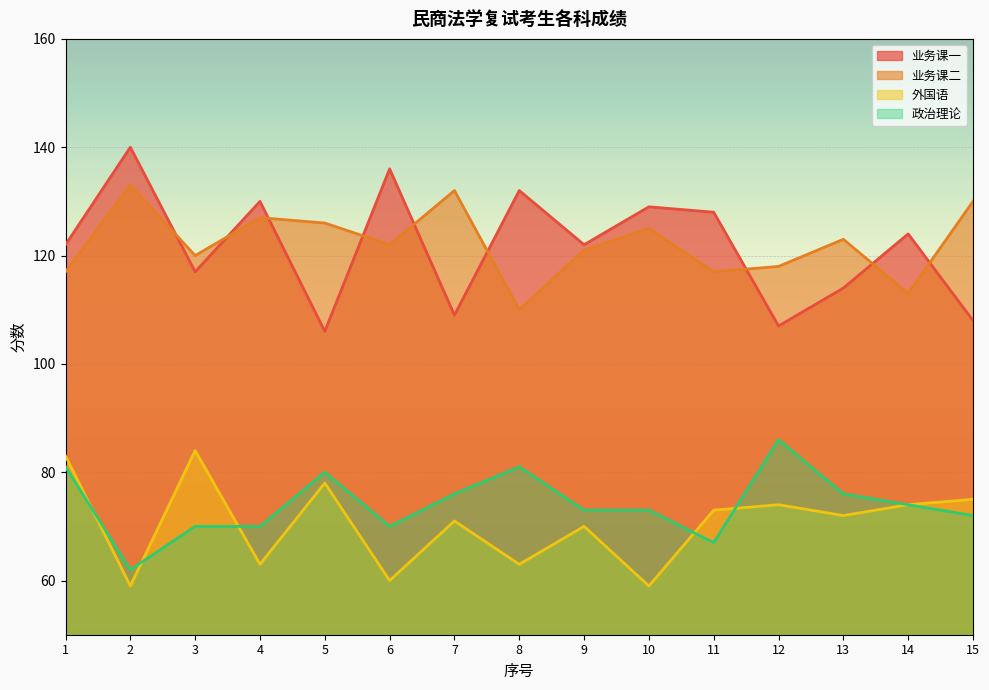

Reading right to left, transcribe all the data shown in this chart.

业务课一: 108	124	114	107	128	129	122	132	109	136	106	130	117	140	122
业务课二: 130	113	123	118	117	125	121	110	132	122	126	127	120	133	117
外国语: 75	74	72	74	73	59	70	63	71	60	78	63	84	59	83
政治理论: 72	74	76	86	67	73	73	81	76	70	80	70	70	62	81